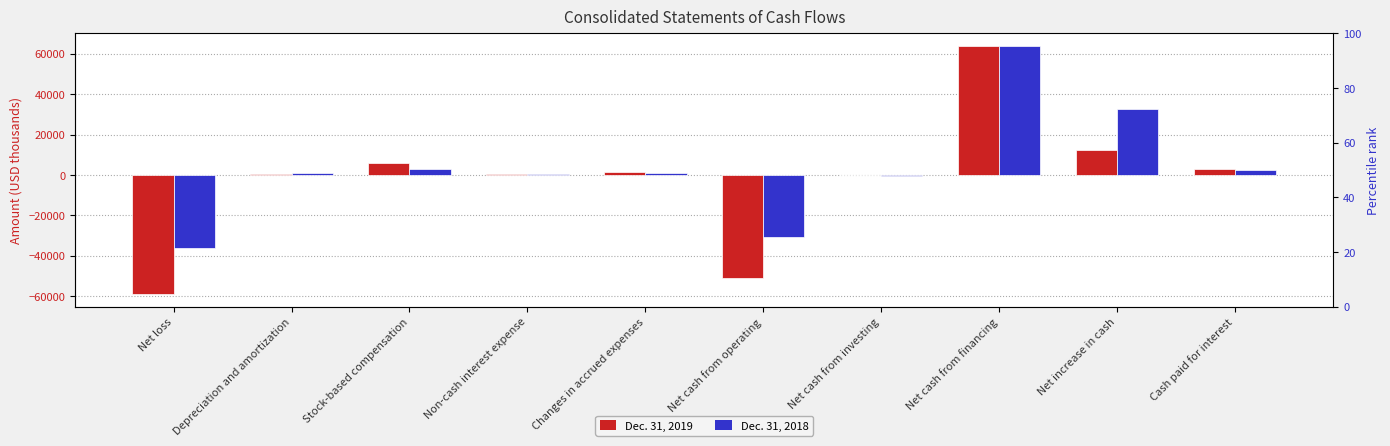

How many data points does each series have?

10